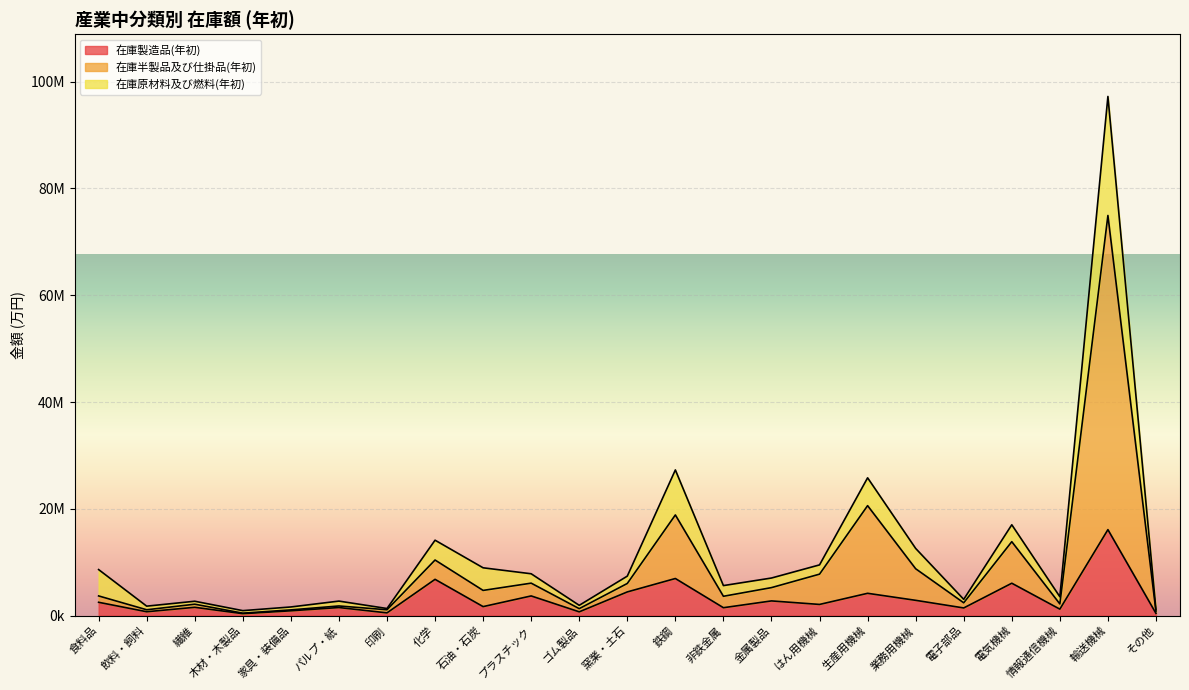

At which category does 在庫原材料及び燃料(年初) reach its first local valley?

飲料・飼料